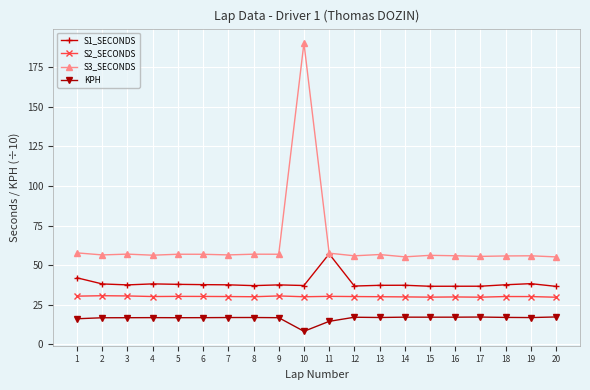

At which category is the sum across all series the highest?

10